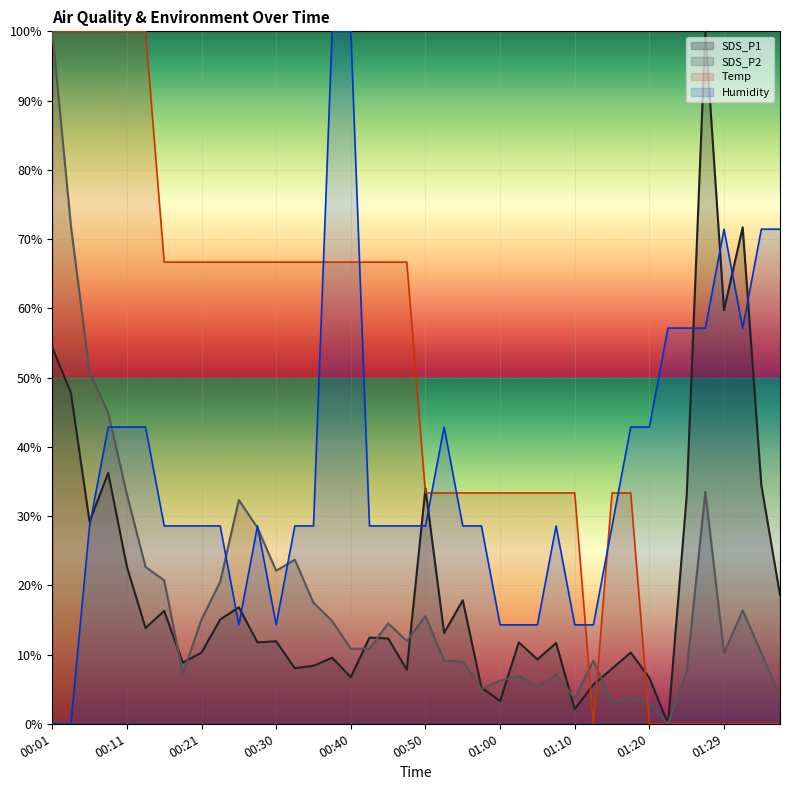

Does the chart display data point markers on the line(s)?

No